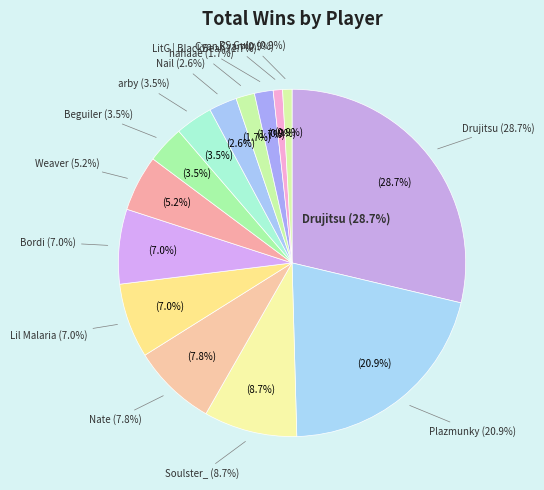

What percentage is the Lil Malaria slice, to the nearest percent?

7%